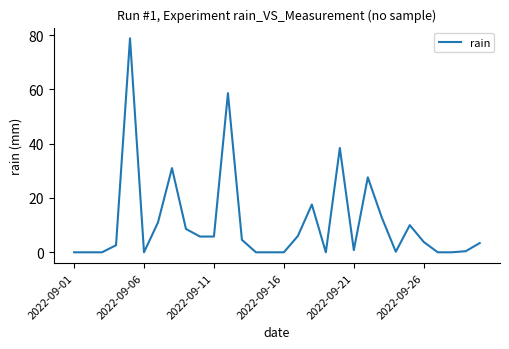

What is the maximum value shown in the chart?

78.8